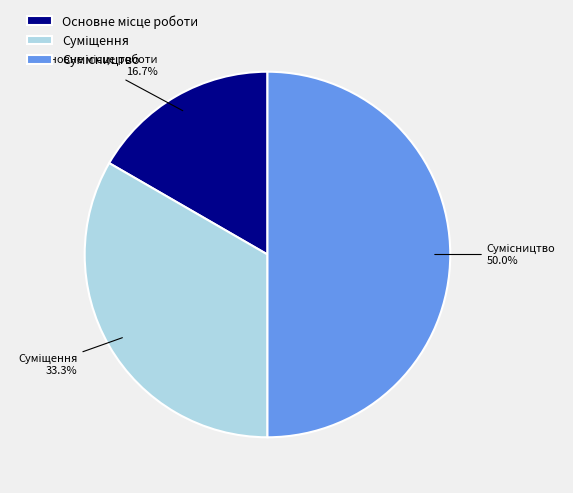

What is the ratio of the value at Сумісництво to the value at Основне місце роботи?

3.0